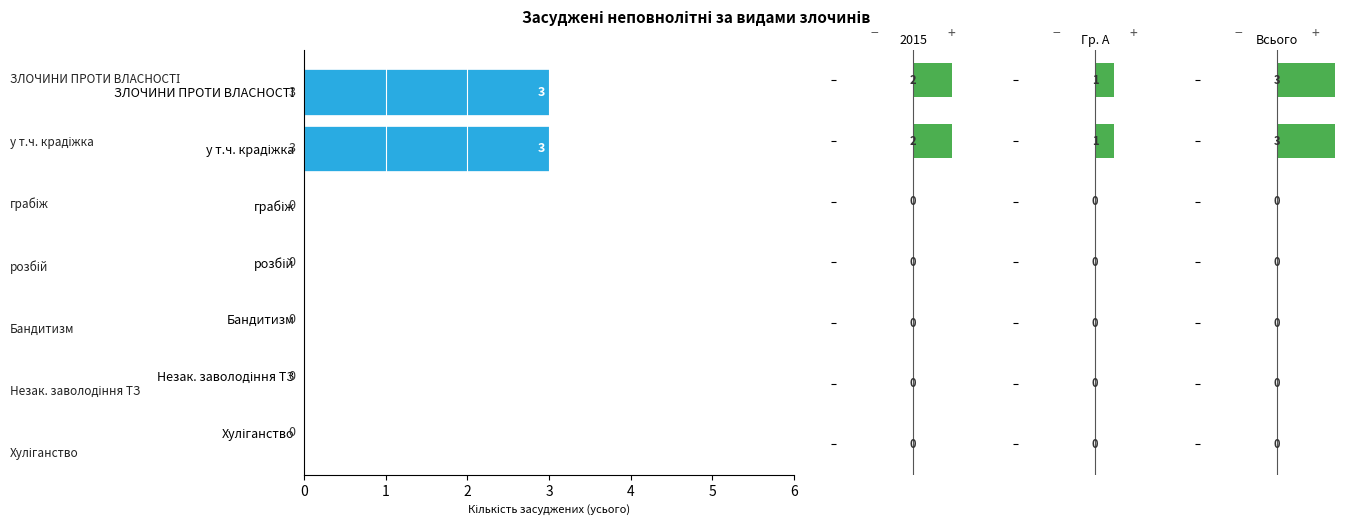

What is the sum of the values at ЗЛОЧИНИ ПРОТИ ВЛАСНОСТІ and у т.ч. крадіжка?

6